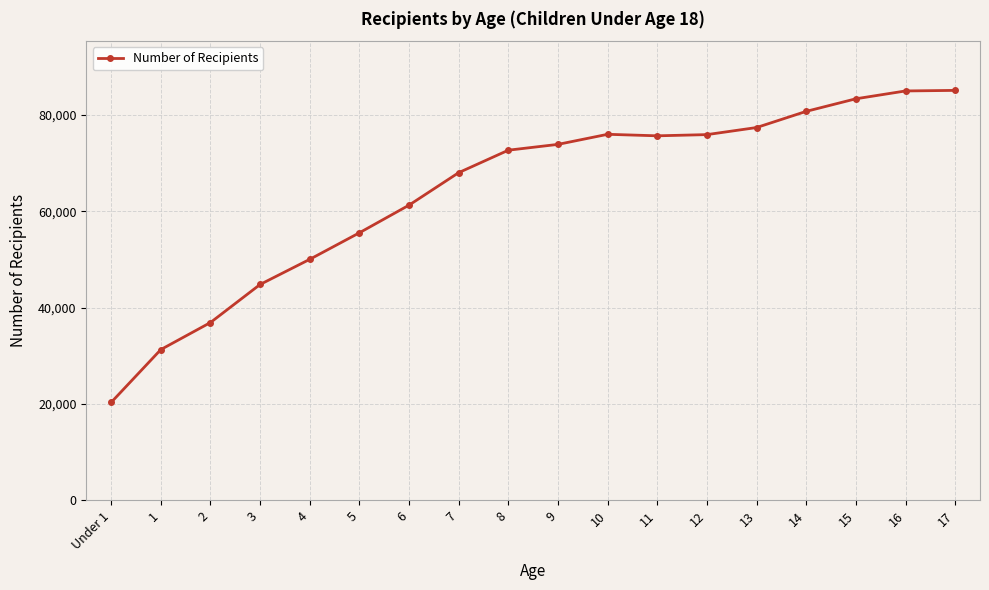

Which has a higher value, 4 or 11?

11